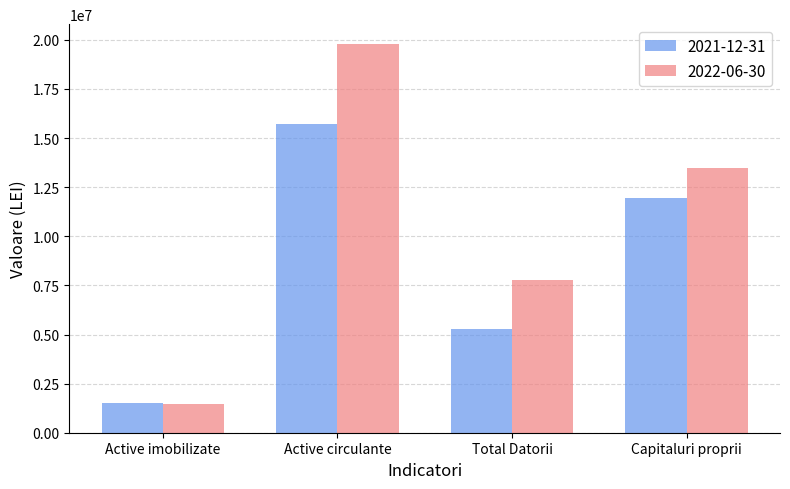

Which series changed the most between Active imobilizate and Capitaluri proprii?

2022-06-30